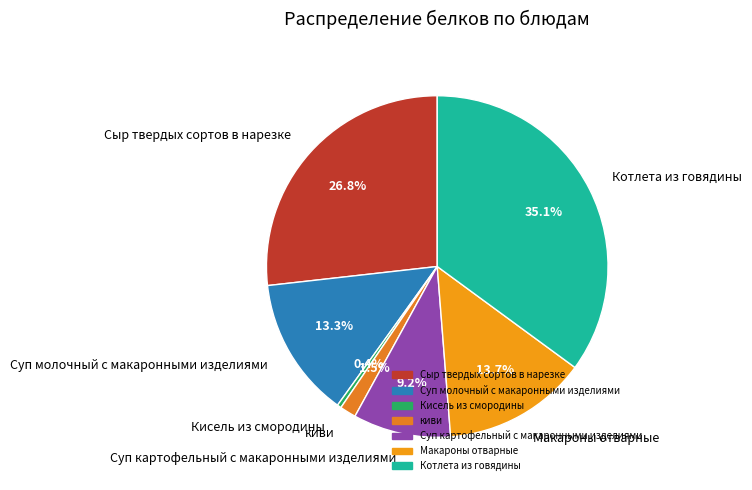

To the nearest percent, what is the combined percentage of Котлета из говядины and киви?

37%